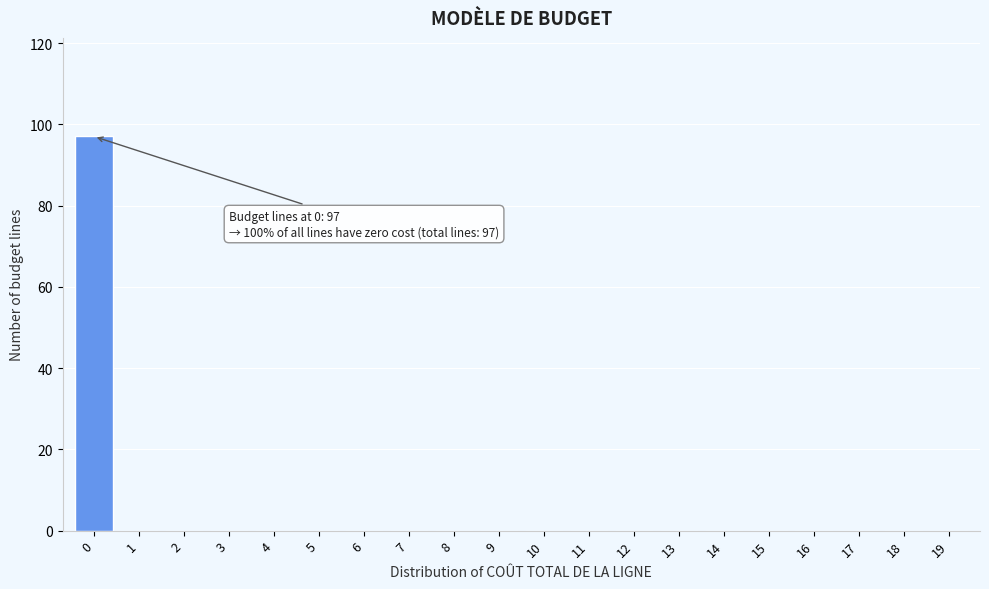

Reading left to right, list all the values displayed in this chart.

0=97	1=0	2=0	3=0	4=0	5=0	6=0	7=0	8=0	9=0	10=0	11=0	12=0	13=0	14=0	15=0	16=0	17=0	18=0	19=0